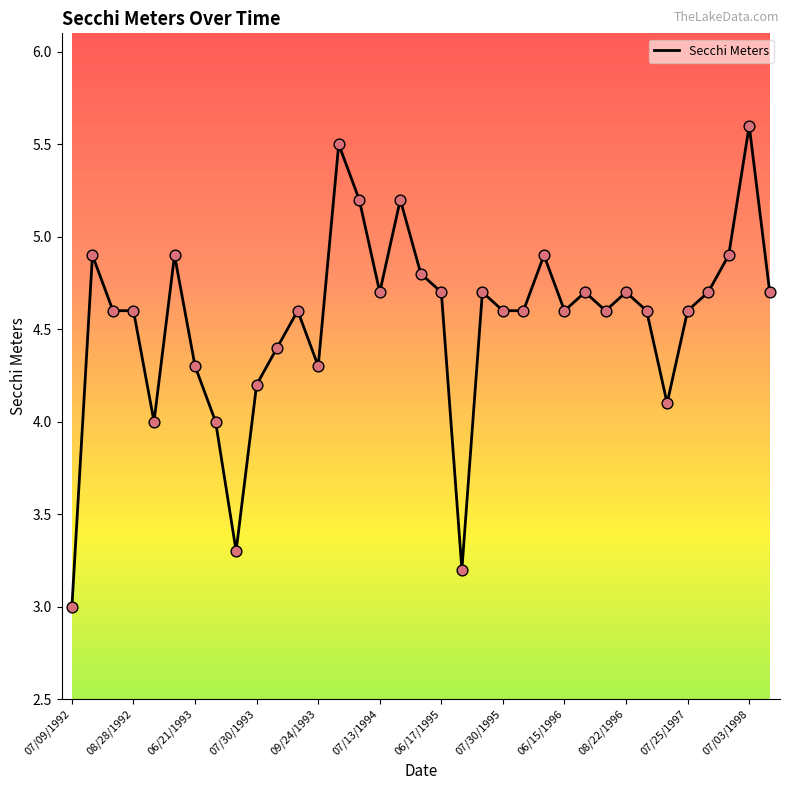

What is the greatest value displayed?

5.6